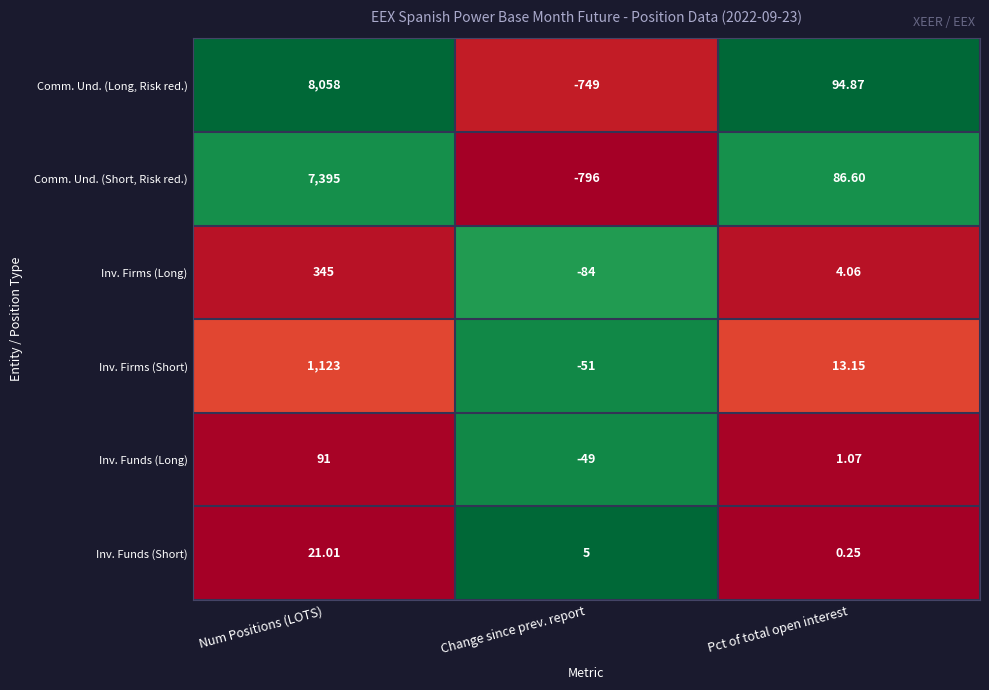

At which label is Inv. Funds (Short) closest to 10?

Change since prev. report